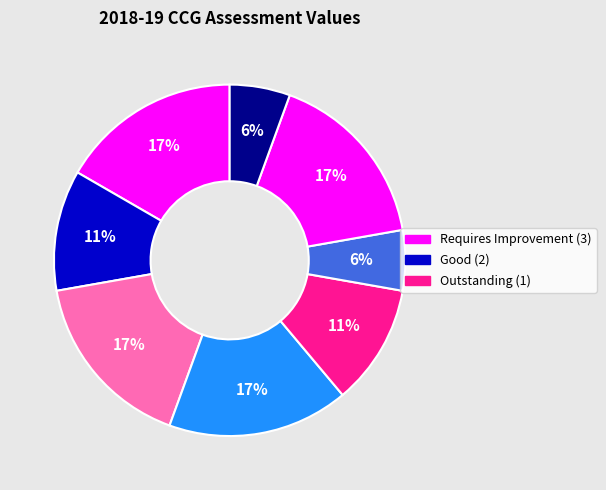

How many slices are in this pie chart?

8